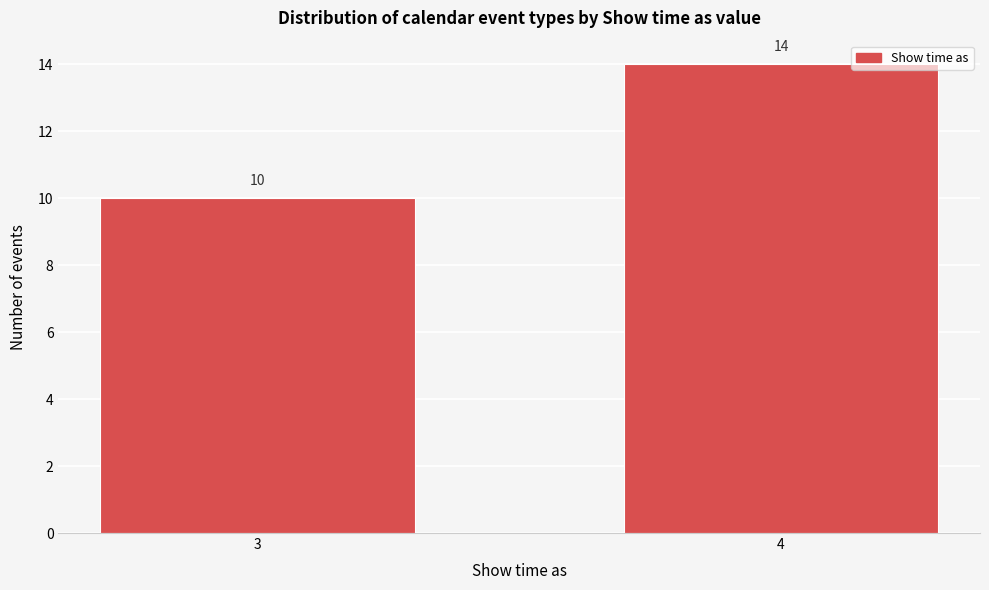

Reading right to left, list all the values displayed in this chart.

4=14	3=10